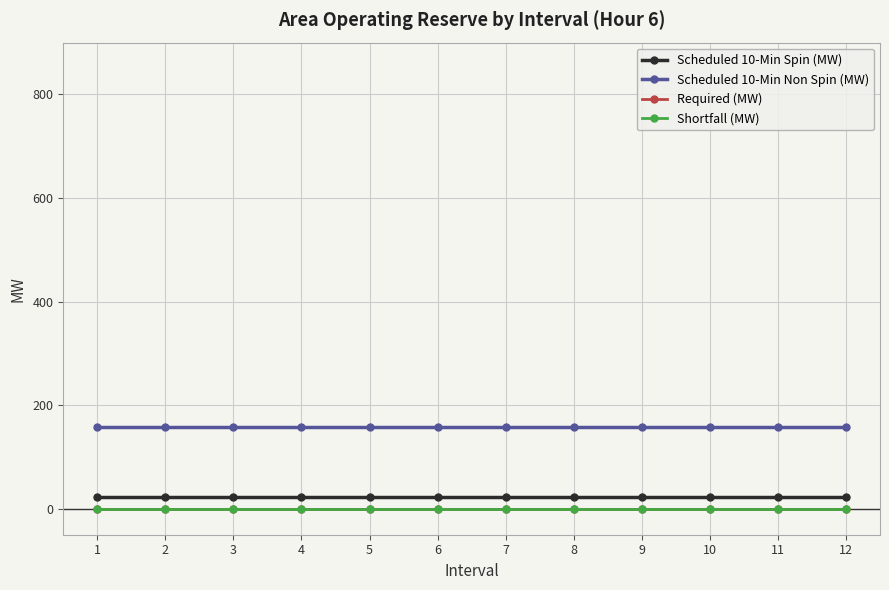

Does the chart have visible grid lines?

Yes